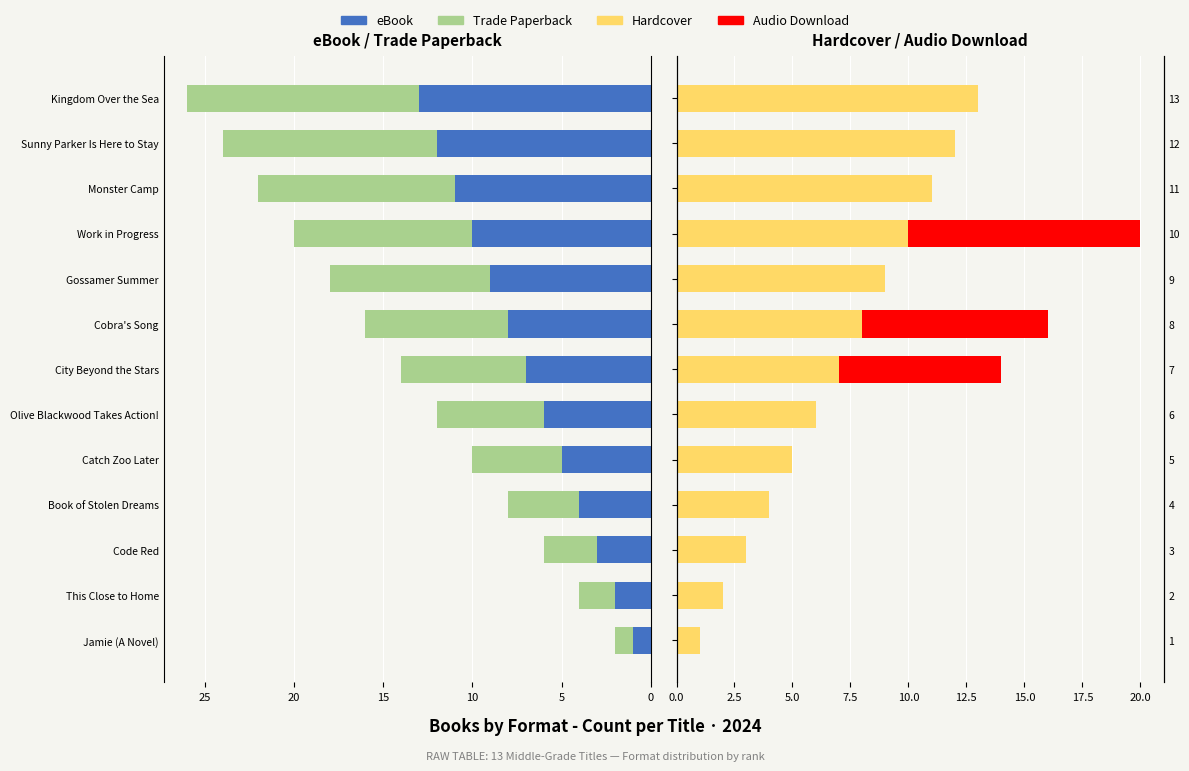

True or false: Trade Paperback has a value of 7 at 12.

False